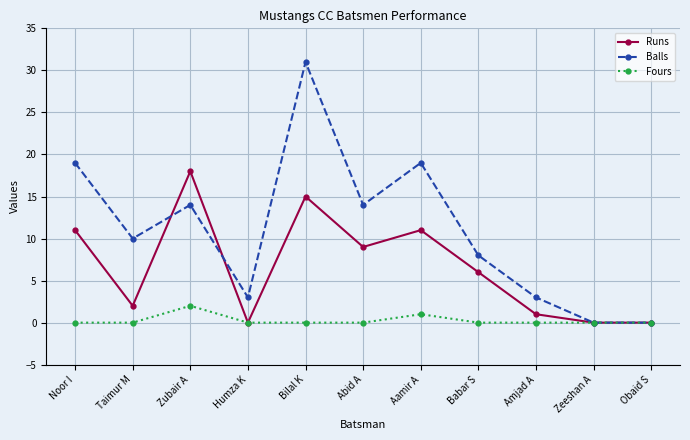

At Aamir A, list the series in order from smallest to largest.

Fours, Runs, Balls